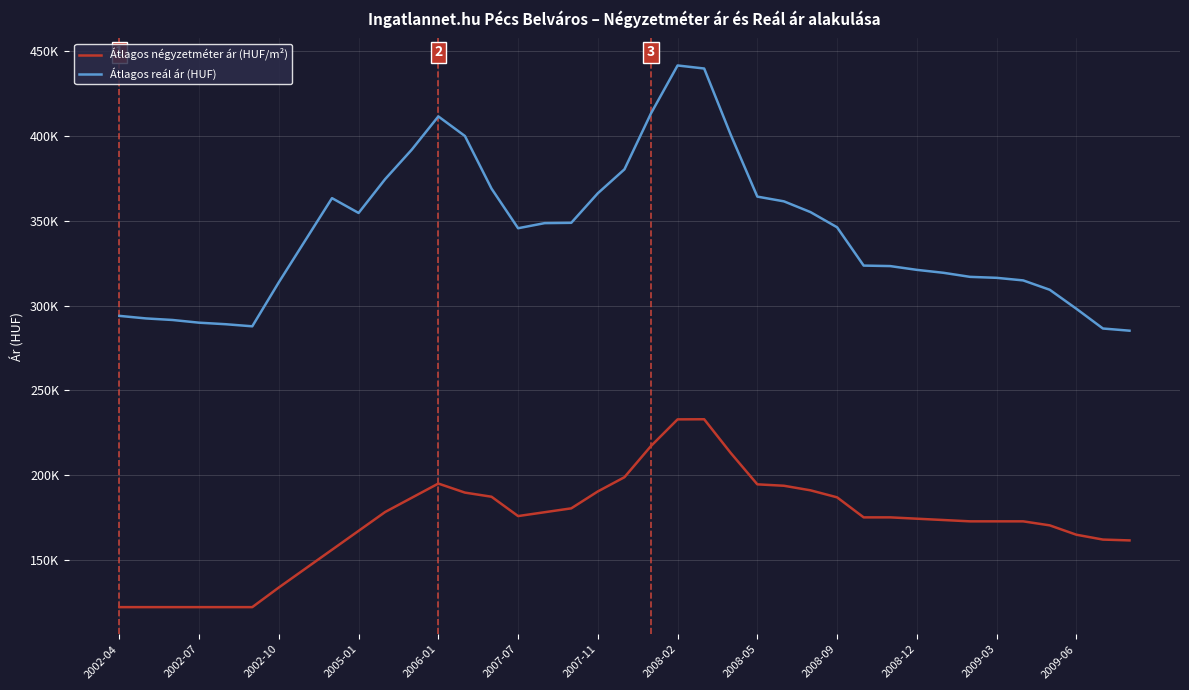

In Átlagos négyzetméter ár (HUF/m²), how many points are higher than both neighbors (excluding endpoints)?

2